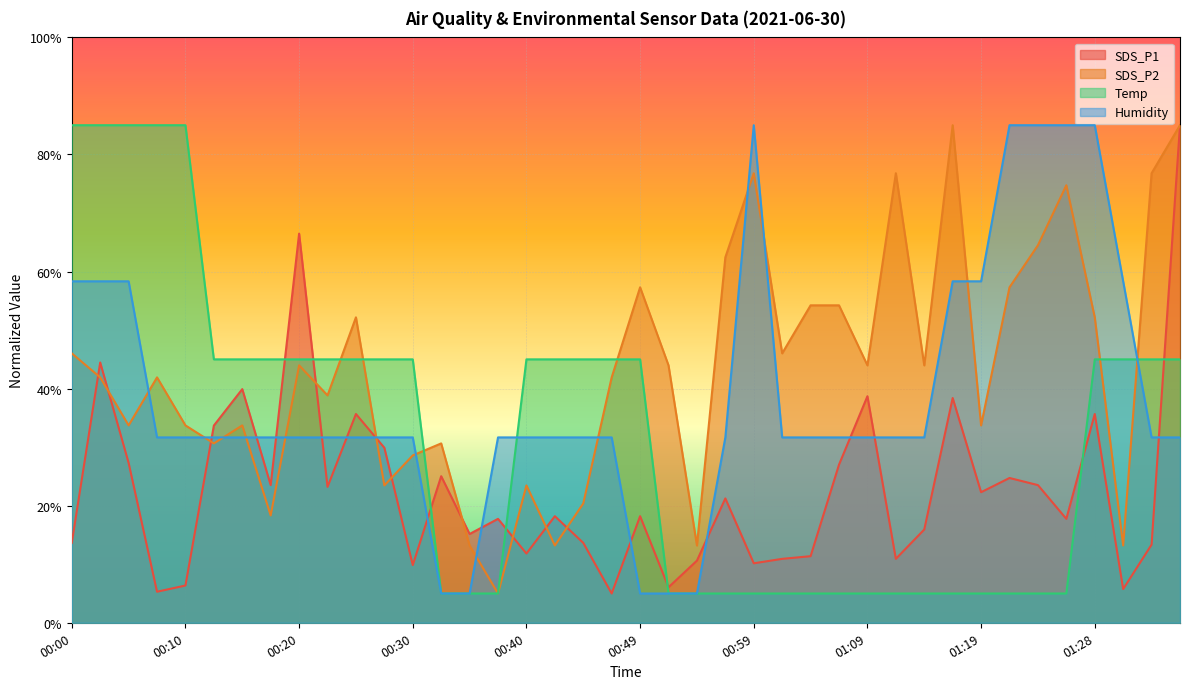

What is the average value of the SDS_P2 series?

43.3